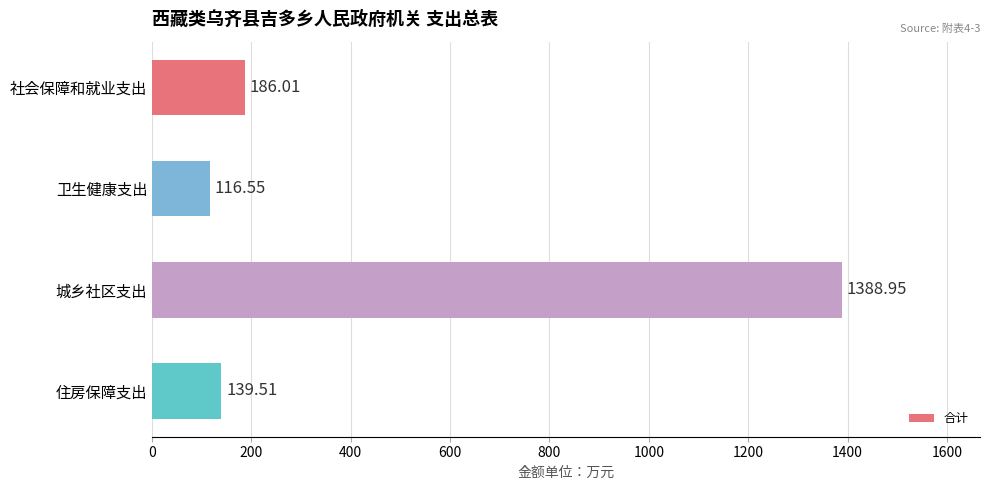

Where is the data nearest to the value 752?

社会保障和就业支出